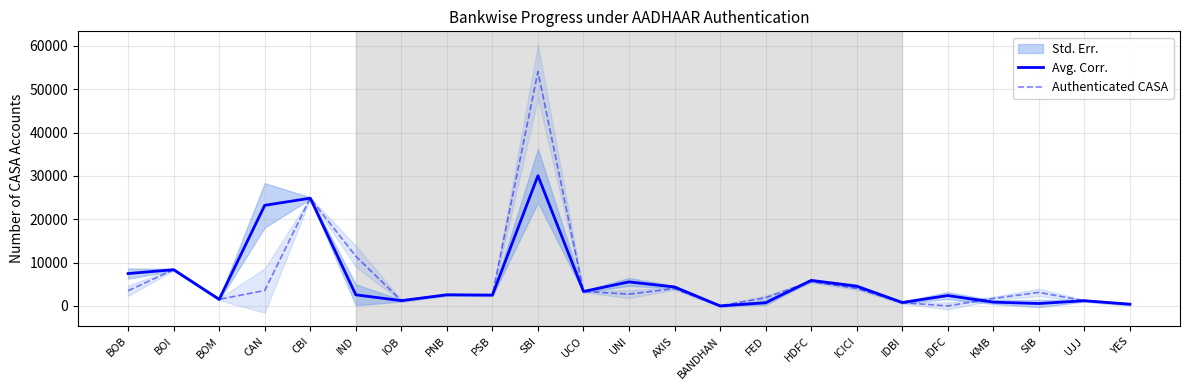

What is the difference between the highest and lowest values at YES?

95